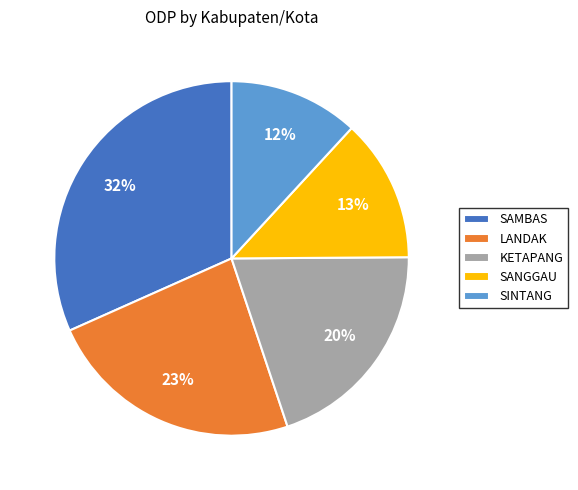

Between KETAPANG and SAMBAS, which is larger?

SAMBAS